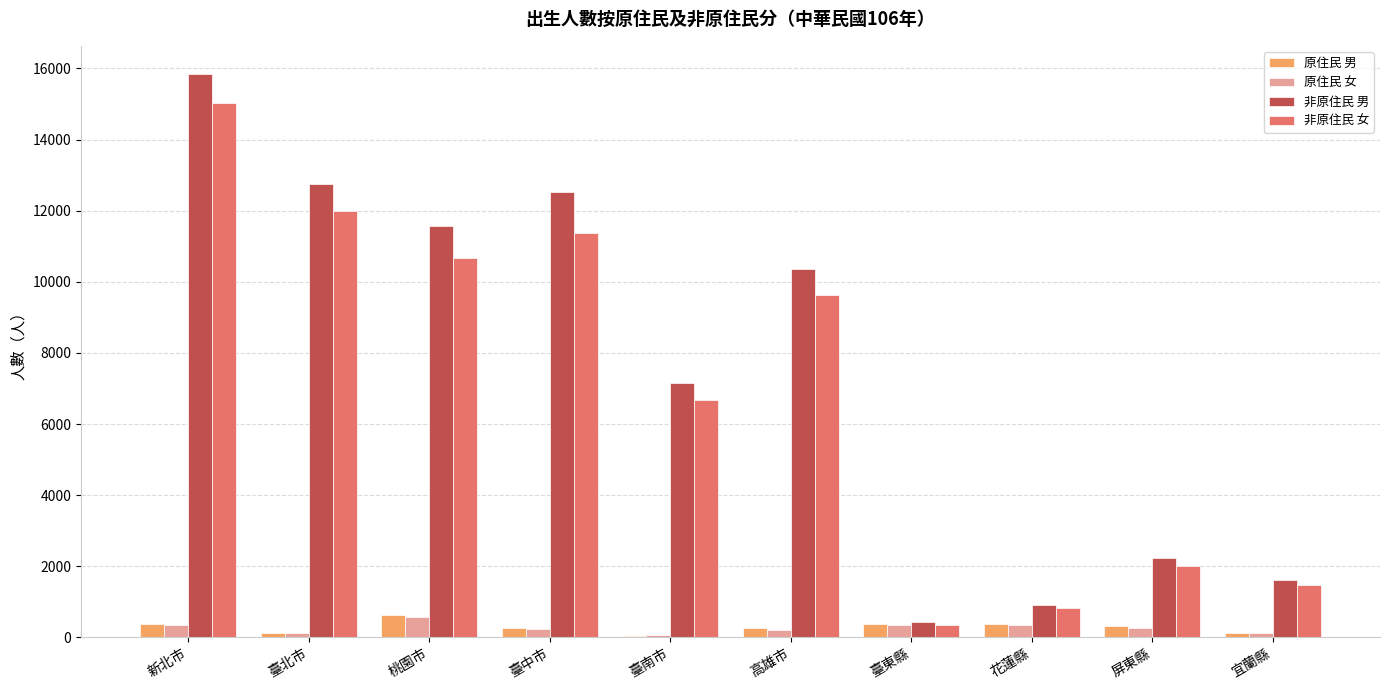

Read the 原住民 女 value at 花蓮縣.

349